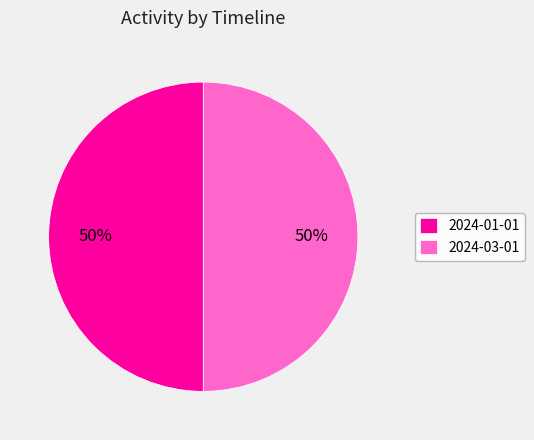

To the nearest percent, what portion does 2024-03-01 represent?

50%